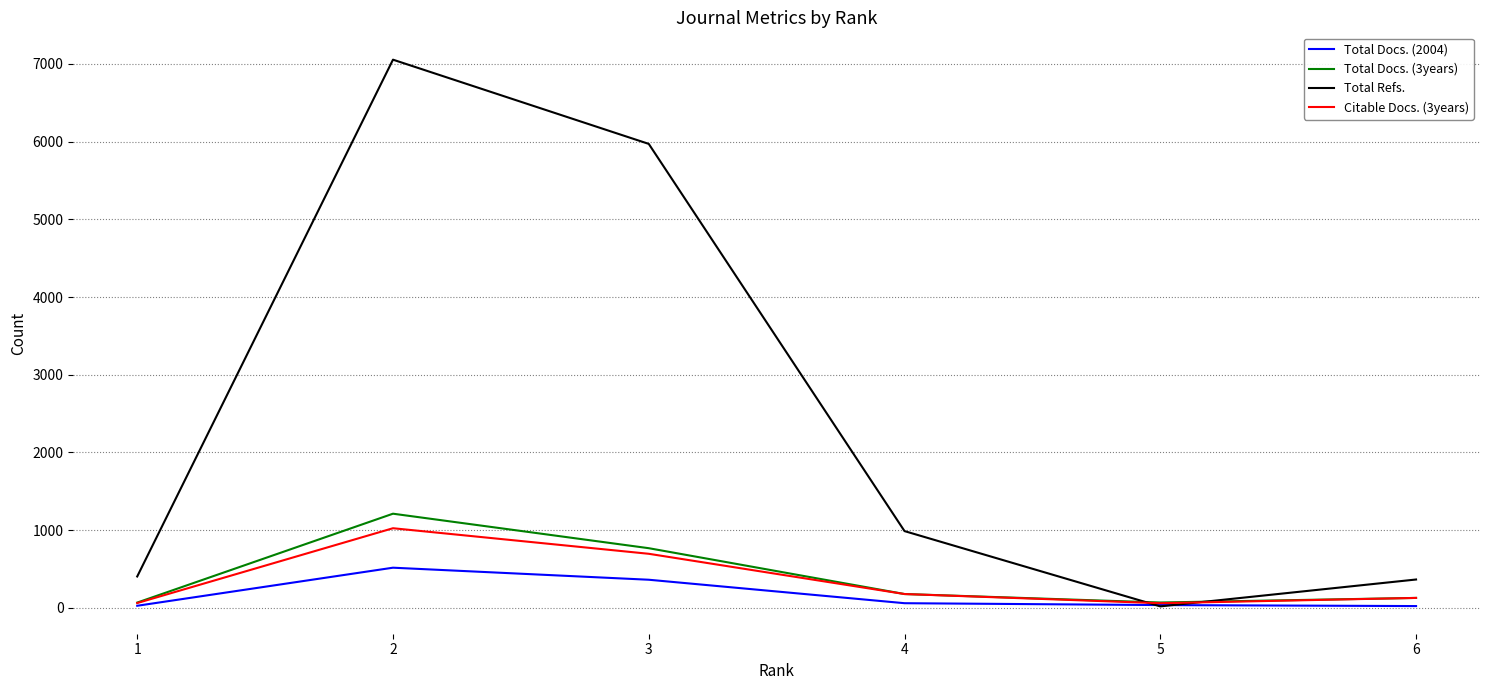

At which category does Total Refs. reach its first local peak?

2